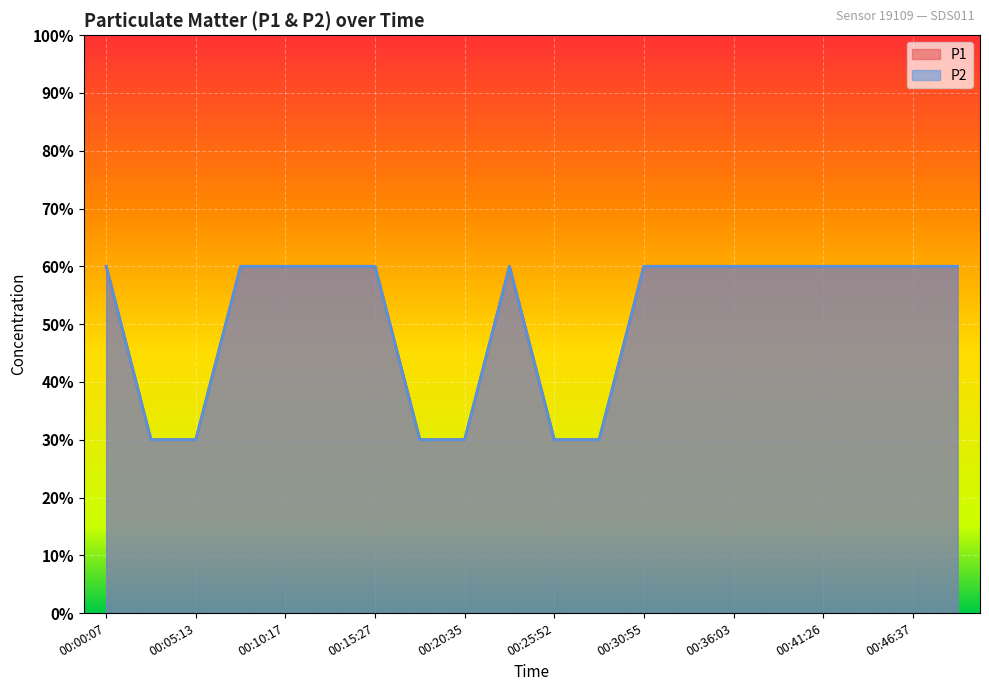

How many lines are shown in the chart?

2